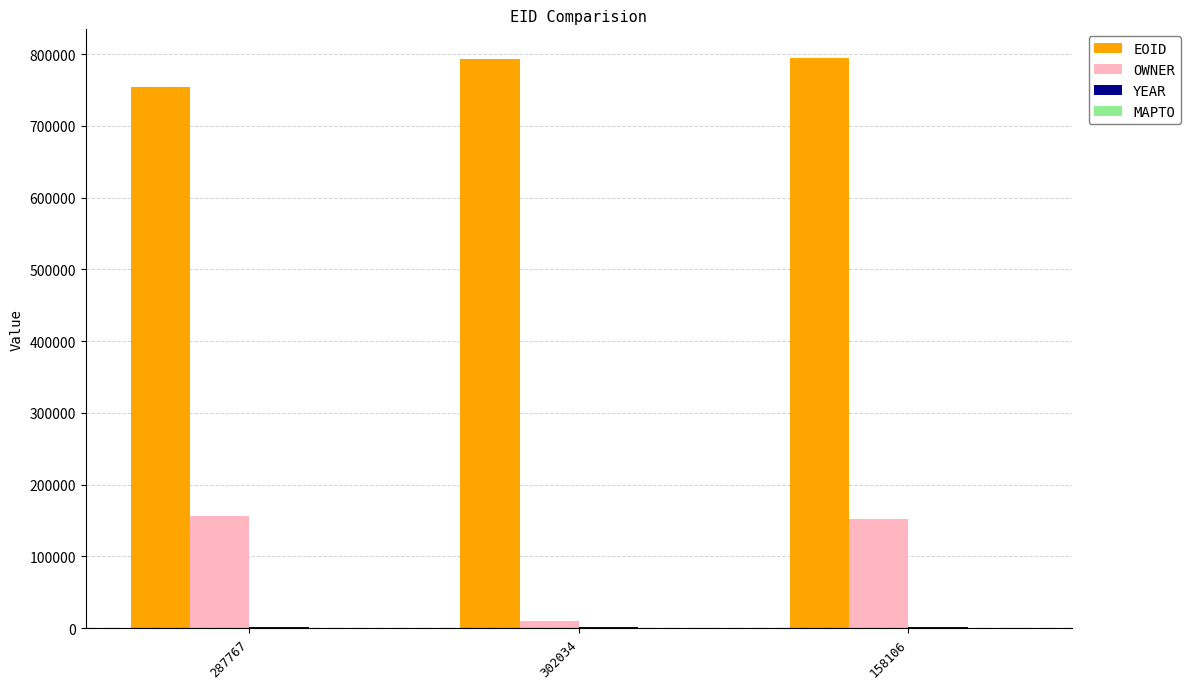

Are the bars grouped side by side (vs. stacked)?

Yes